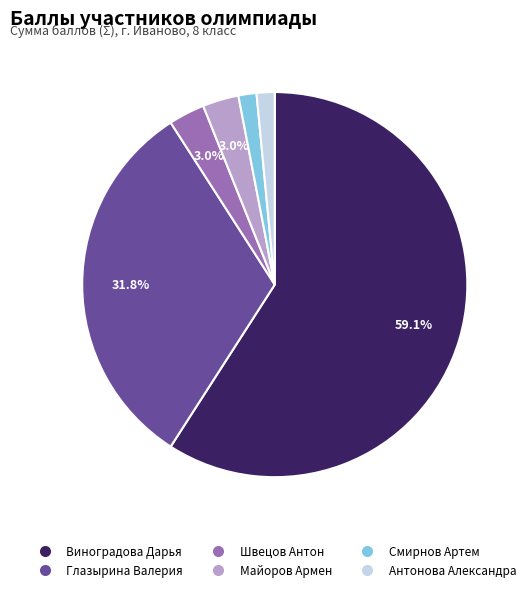

Is the sum of Виноградова Дарья and Антонова Александра greater than half?

Yes